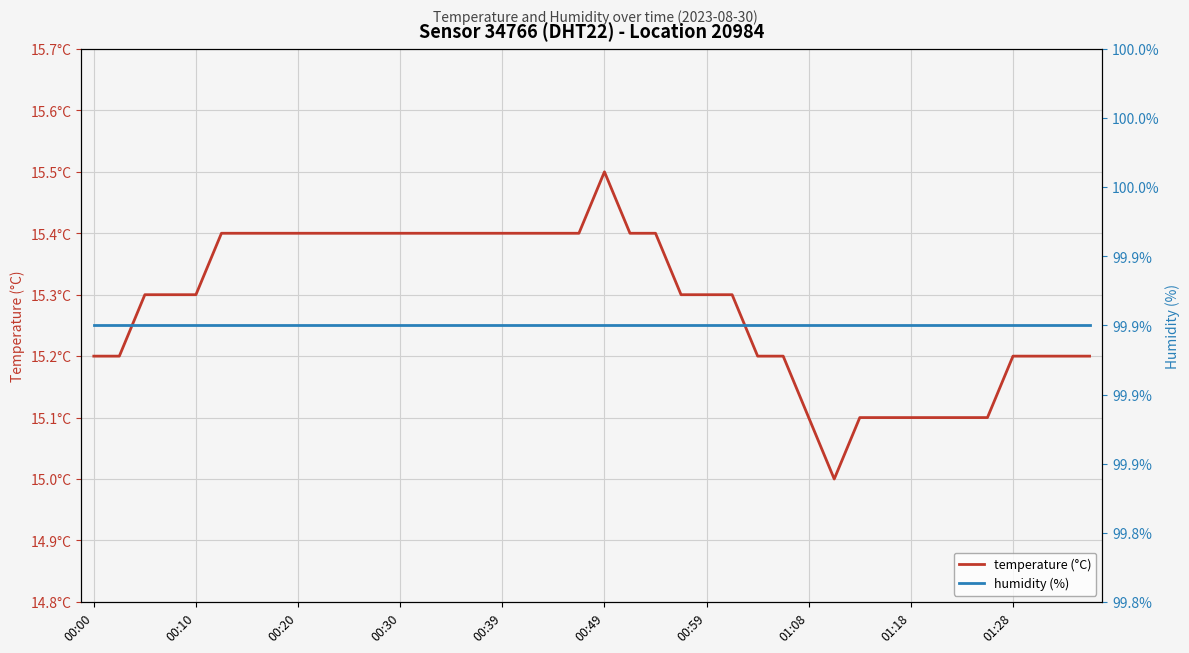

Is it true that humidity (%) equals 99.9 at 10?

True